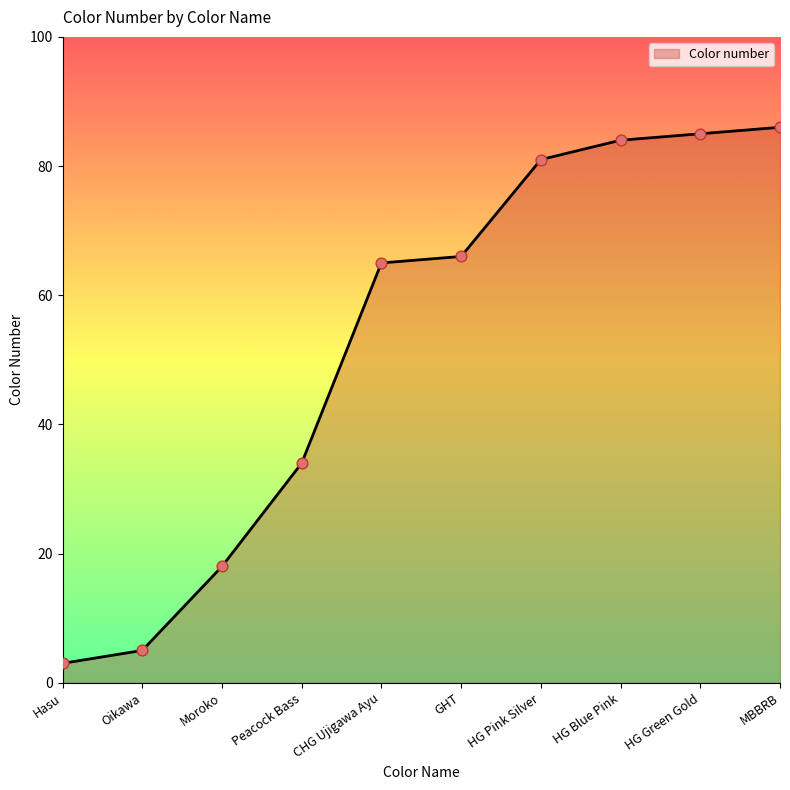

Approximately how many times larger is the value at GHT compared to HG Blue Pink?

0.8